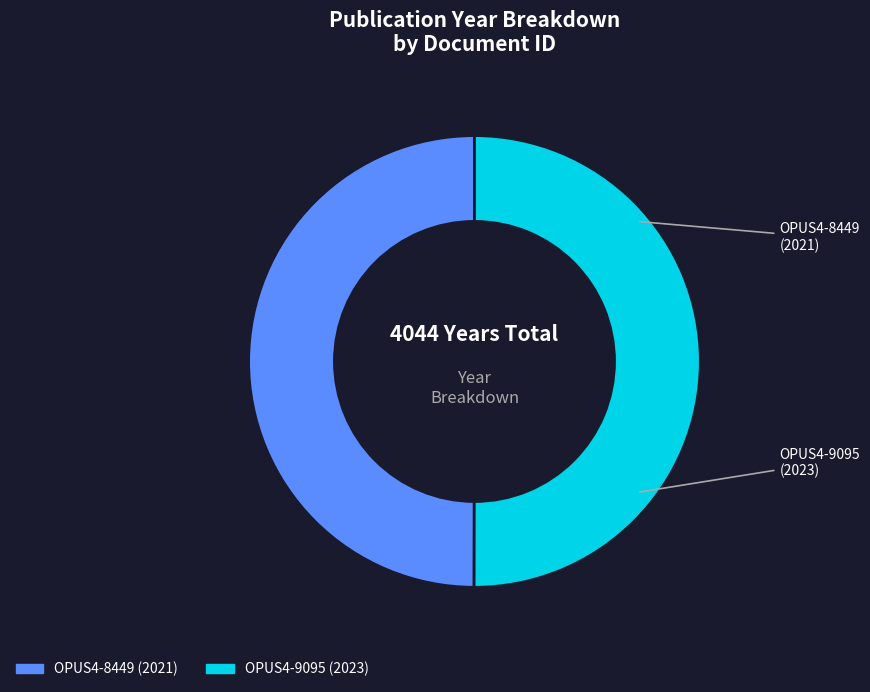

What is the ratio of the value at OPUS4-8449 to the value at OPUS4-9095?

1.0